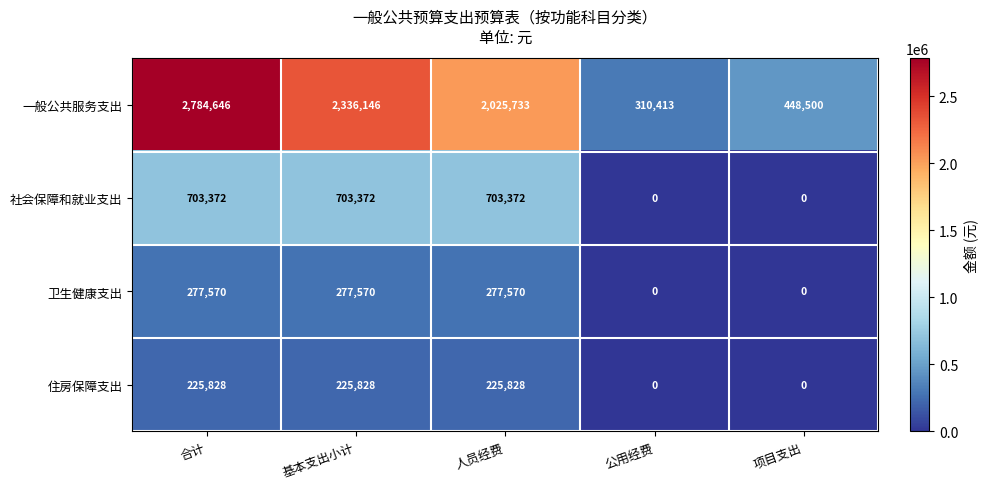

Rank the series by their maximum value, from highest to lowest.

一般公共服务支出, 社会保障和就业支出, 卫生健康支出, 住房保障支出